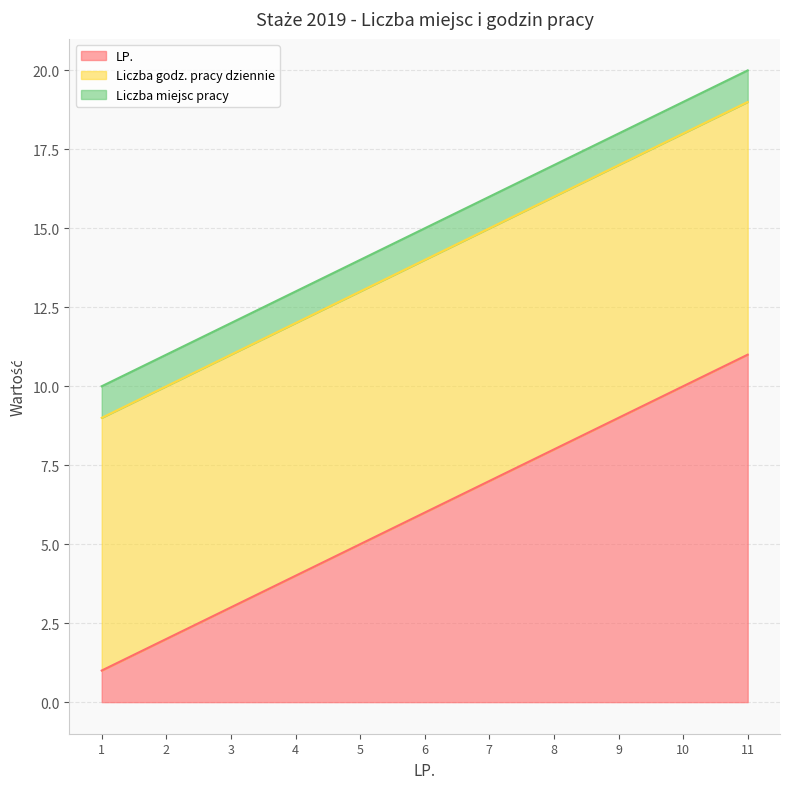

Between 6 and 9, which series saw the biggest shift?

LP.